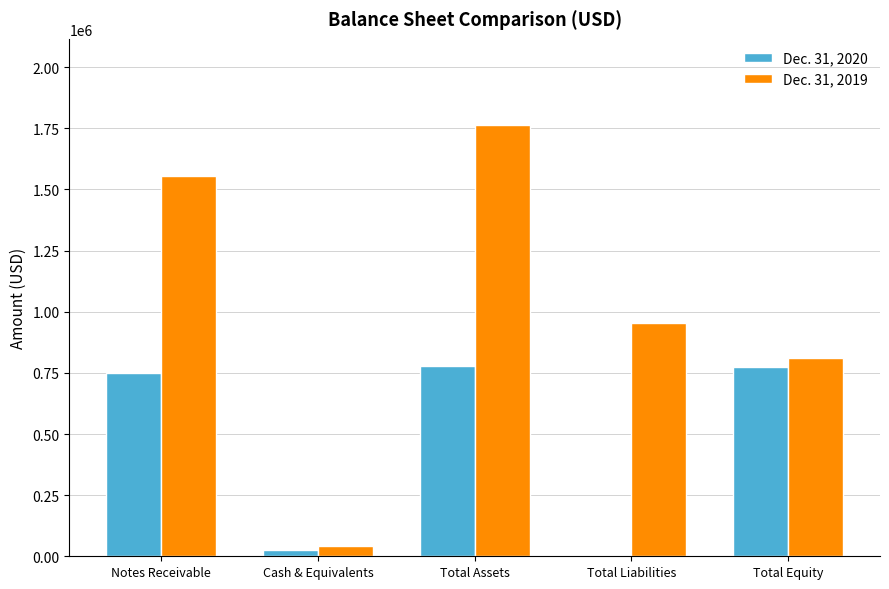

The value of Dec. 31, 2020 at Total Assets is 438097. True or false?

False